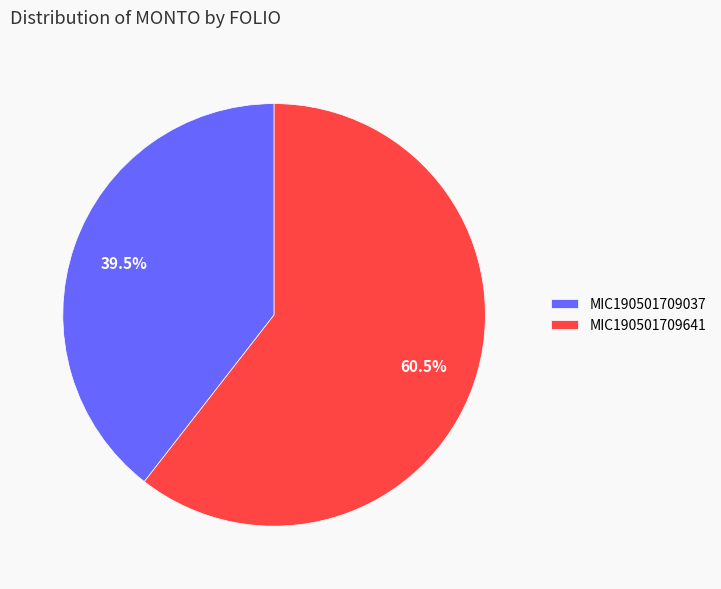

To the nearest percent, what is the difference between the largest and smallest slice percentages?

21%